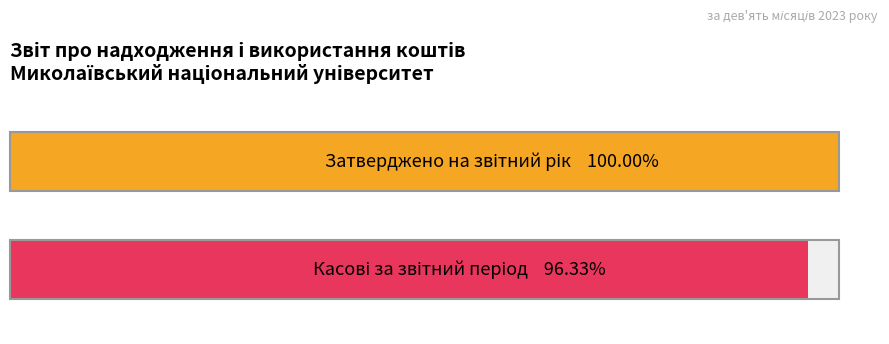

Does the chart contain any negative values?

No